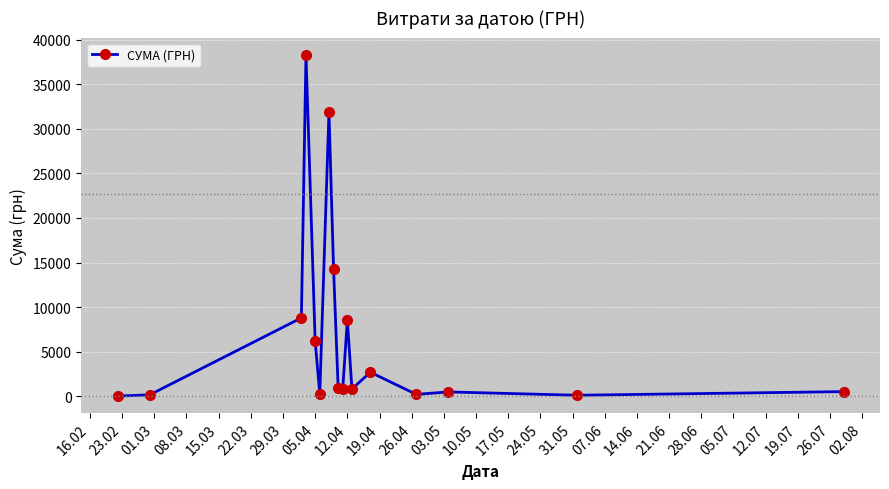

What is the sum of all values?

115313.4